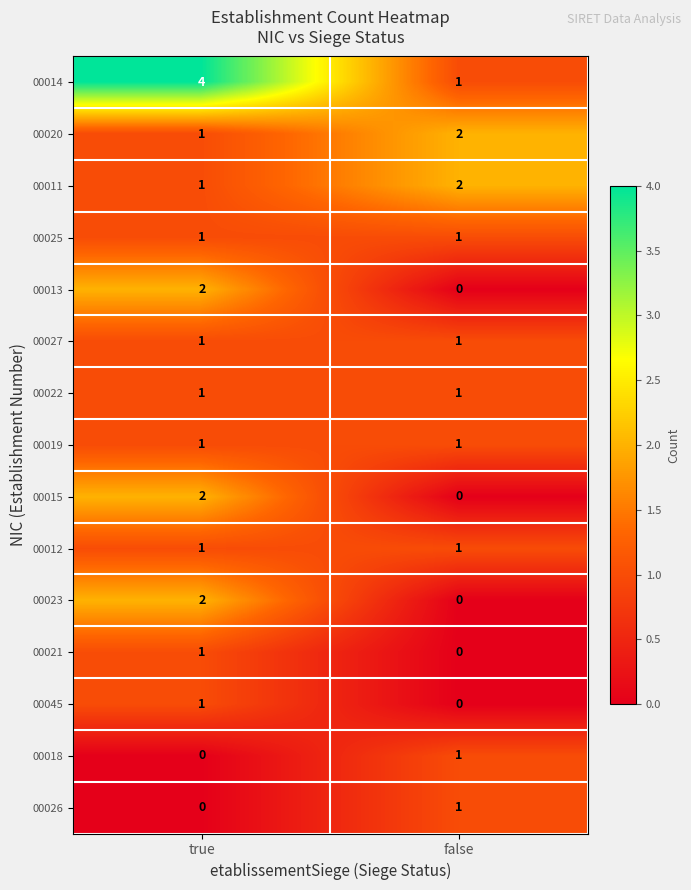

Reading left to right, extract all data points from this chart.

00014: 4	1
00020: 1	2
00011: 1	2
00025: 1	1
00013: 2	0
00027: 1	1
00022: 1	1
00019: 1	1
00015: 2	0
00012: 1	1
00023: 2	0
00021: 1	0
00045: 1	0
00018: 0	1
00026: 0	1